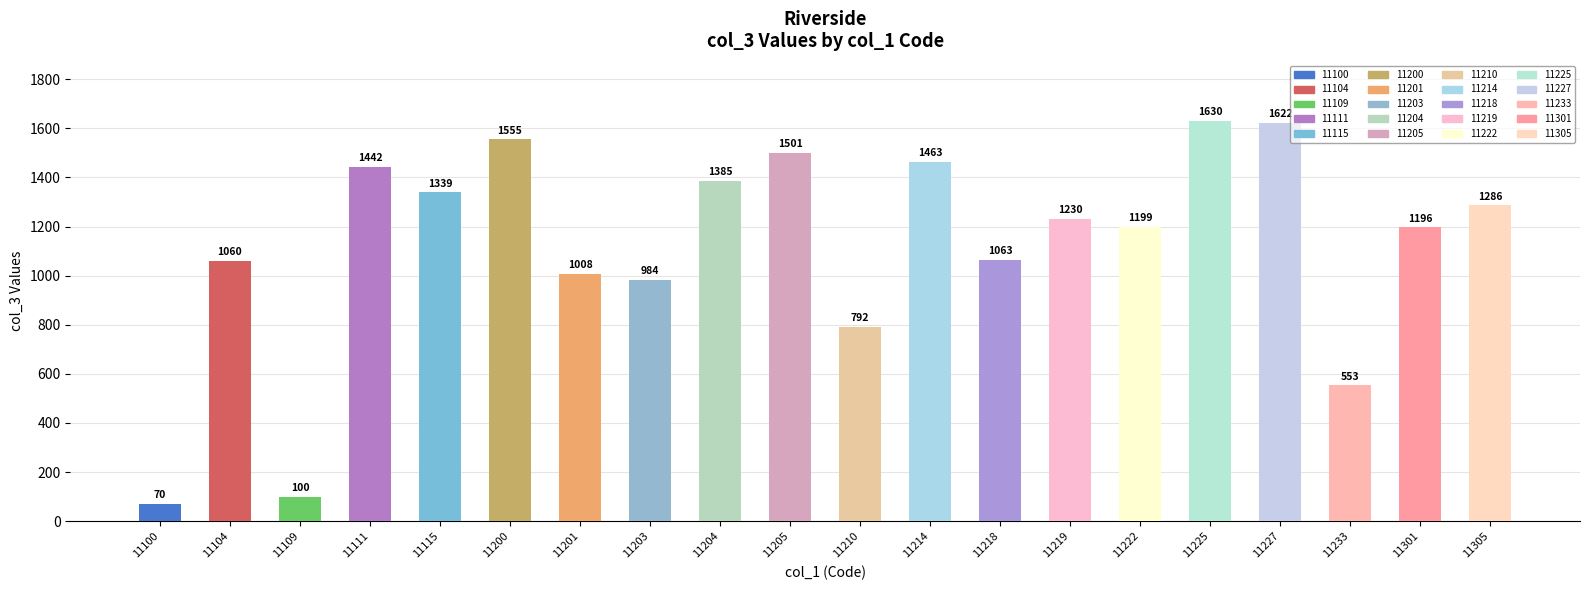

What is the maximum value shown in the chart?

1630